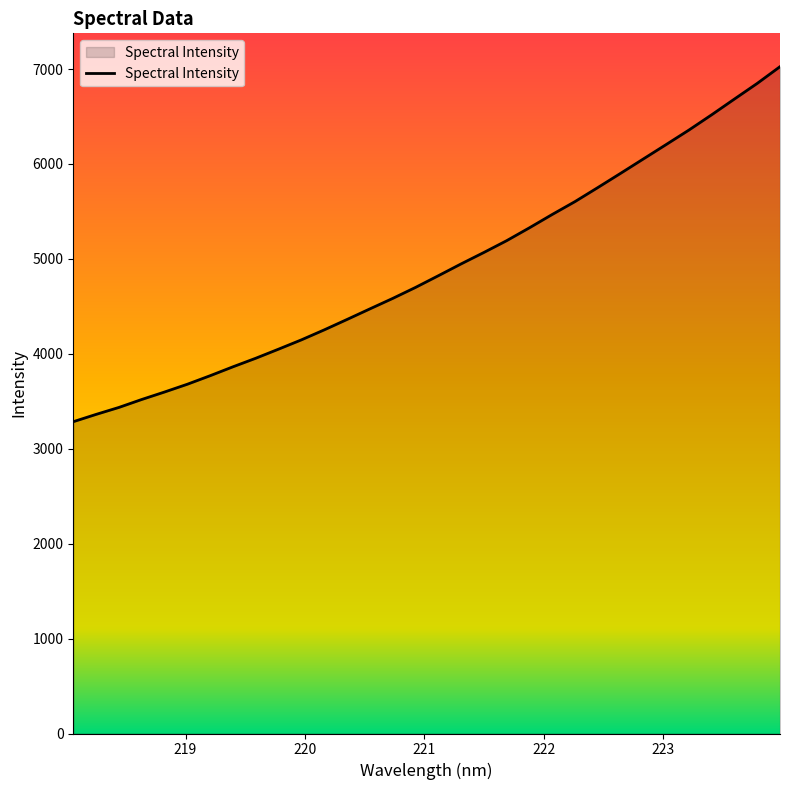

How many lines are shown in the chart?

1